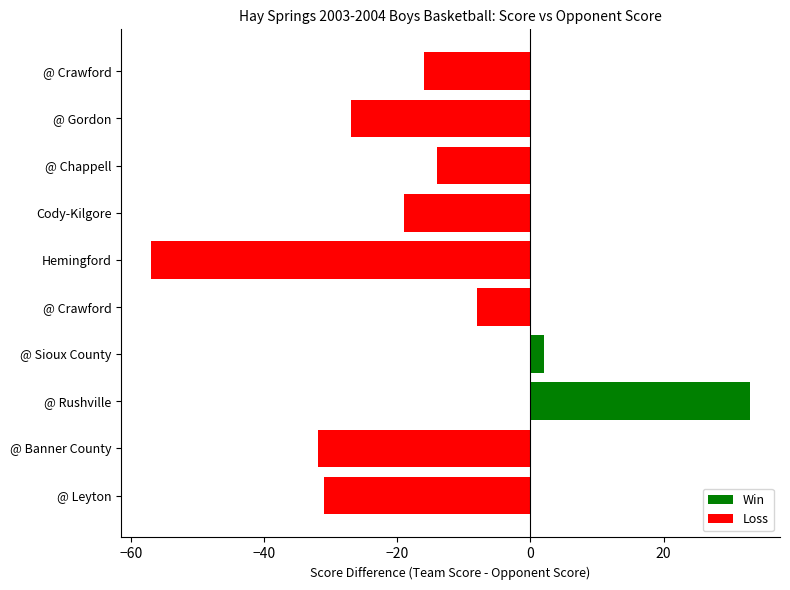

Does the chart contain stacked bars?

No